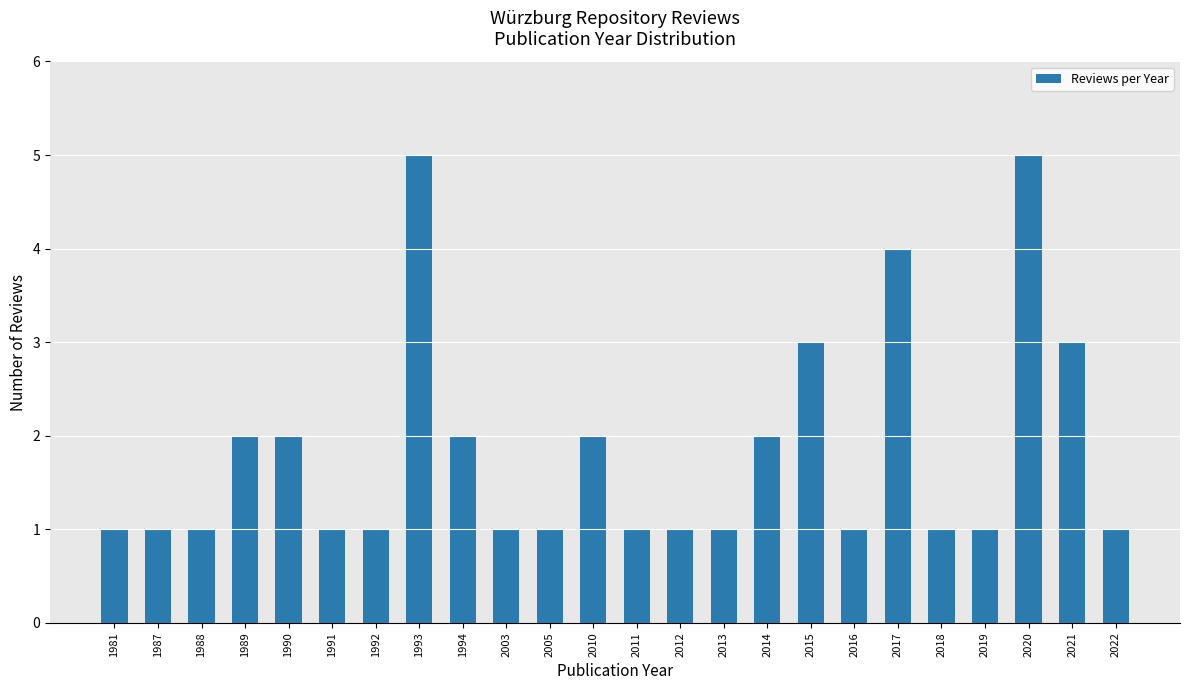

What is the value of the 16th bar from the left?

2